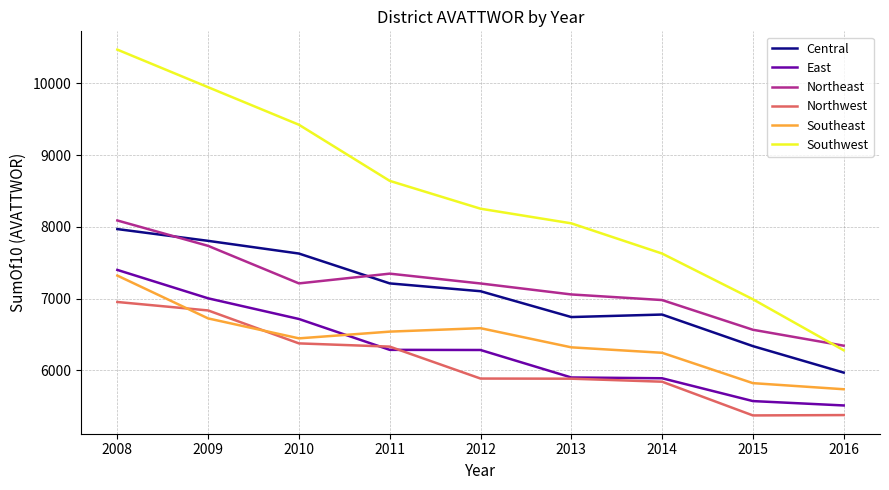

What is the minimum value shown in the chart?

5372